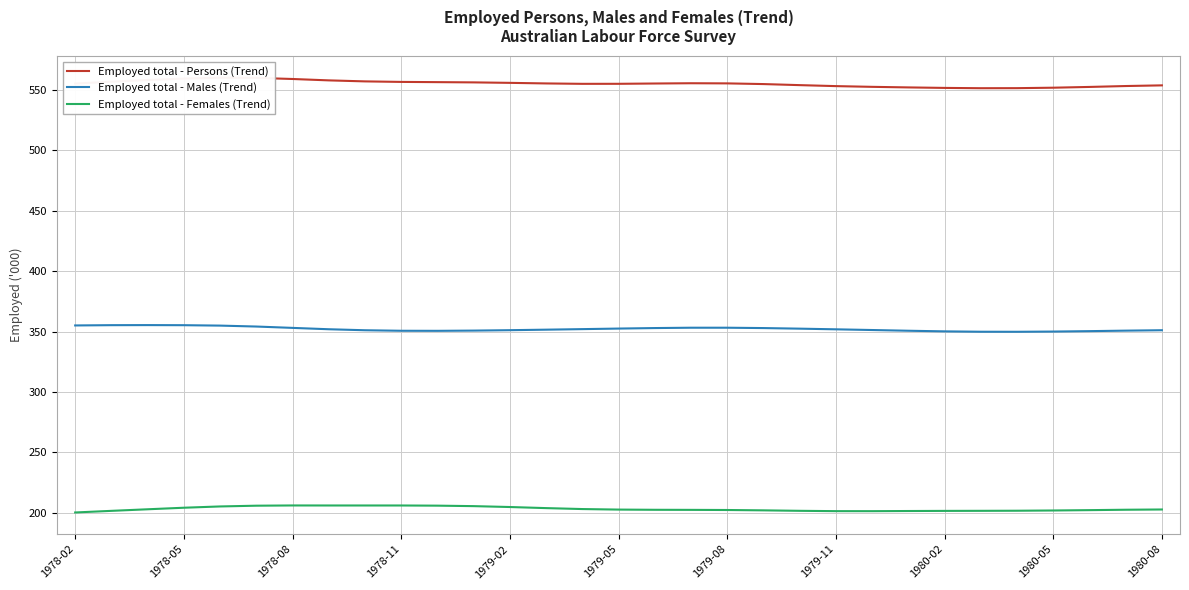

At how many categories does at least one series exceed 559?

4